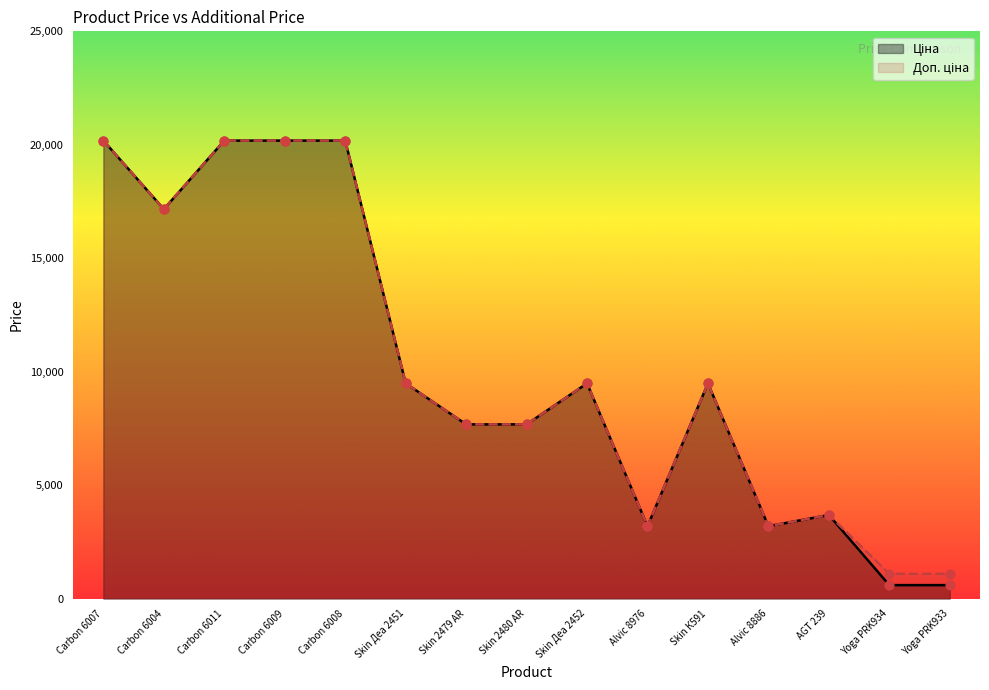

What is the total value across all series at Yoga PRK933?

1690.1